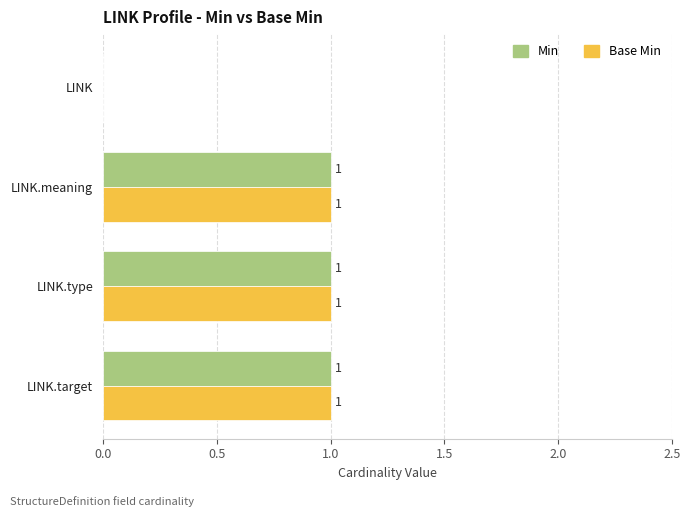

True or false: Base Min has a value of 1 at LINK.type.

True